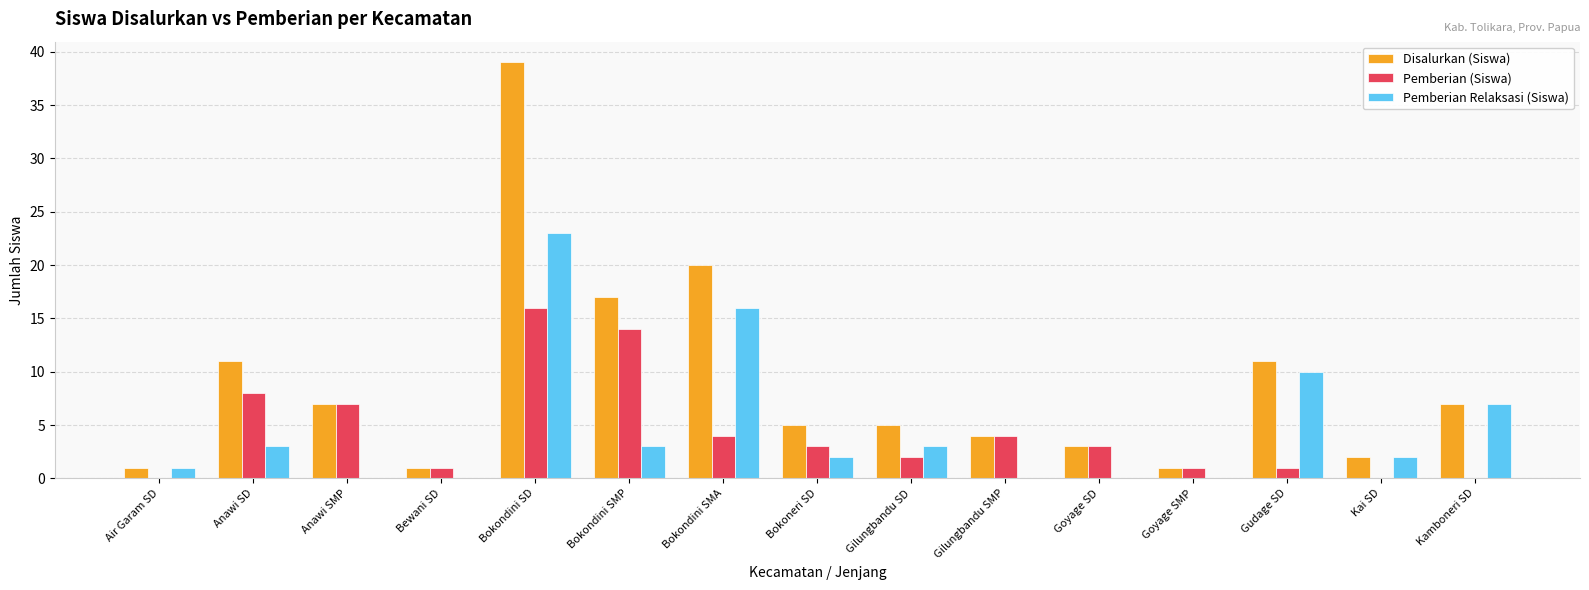

Read the Disalurkan (Siswa) value at Bokondini SMP.

17